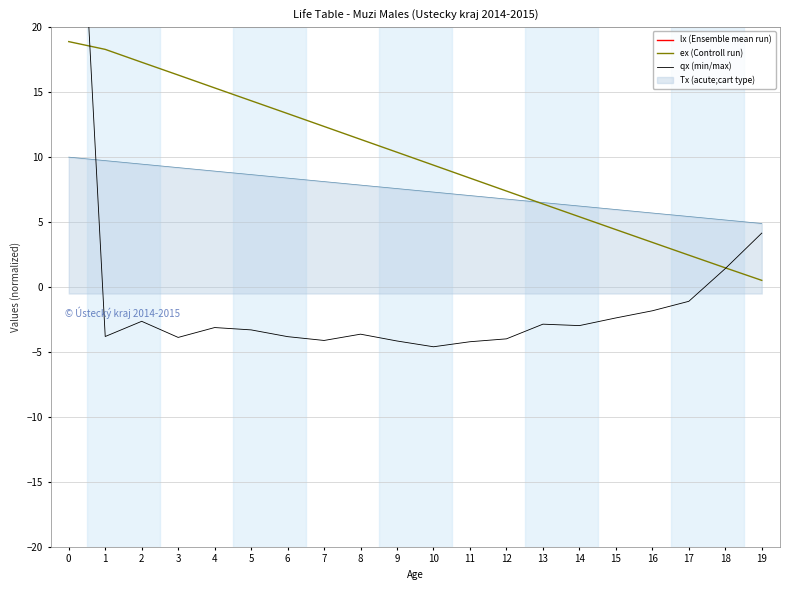

How many values in the ex (Controll run) series exceed 10?

10